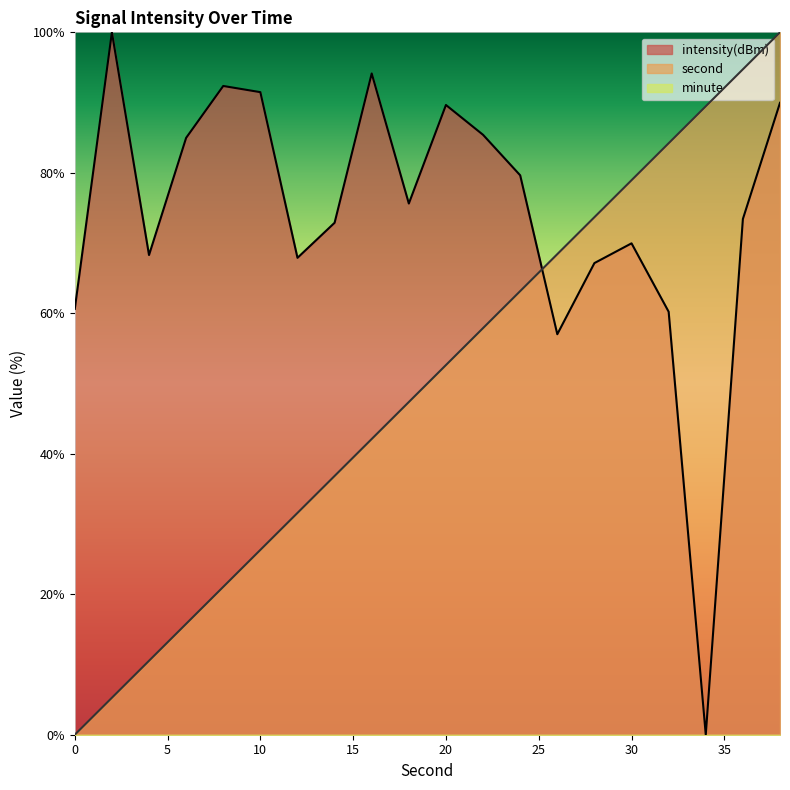

Is it true that intensity(dBm) equals 40.6 at 6?

False